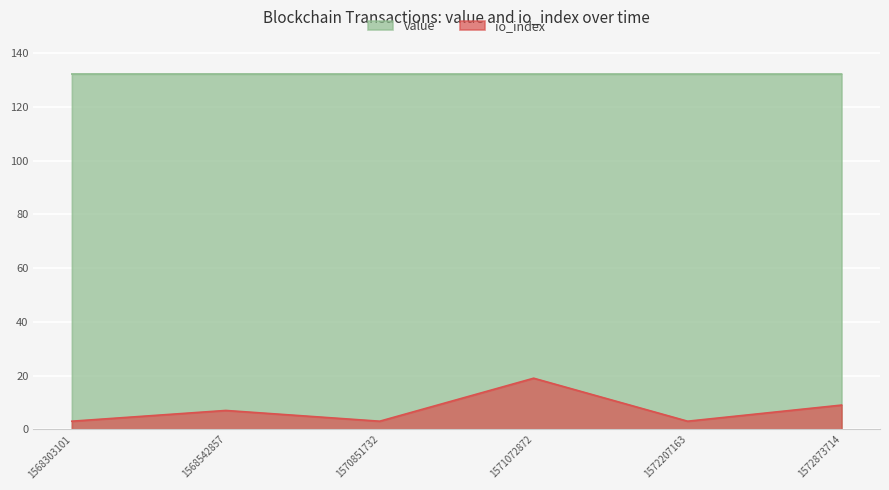

True or false: io_index and value intersect in this chart.

False